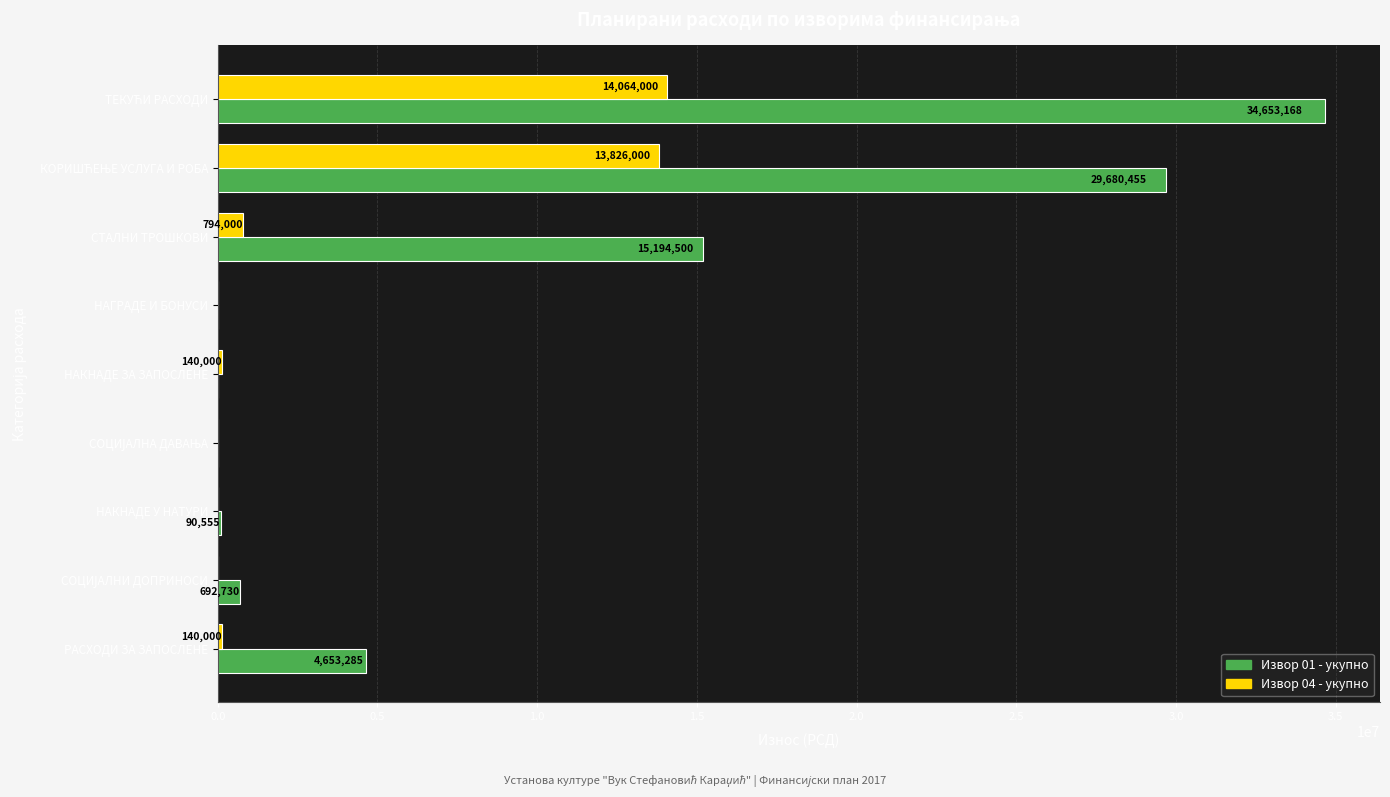

Which series has the widest spread of values?

Извор 01 - укупно